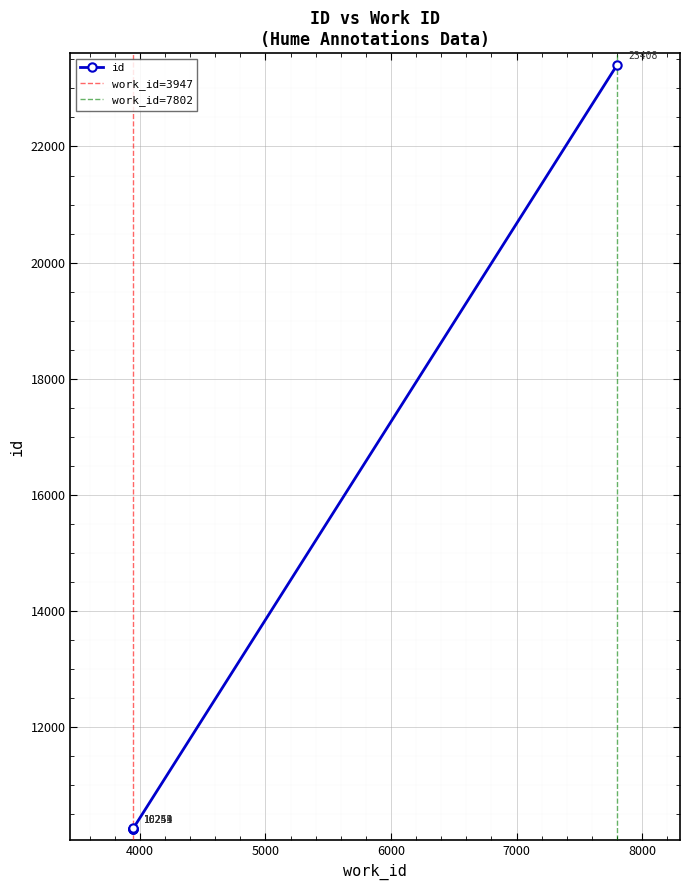

Reading left to right, extract all data points from this chart.

10249	10251	10253	10254	23408